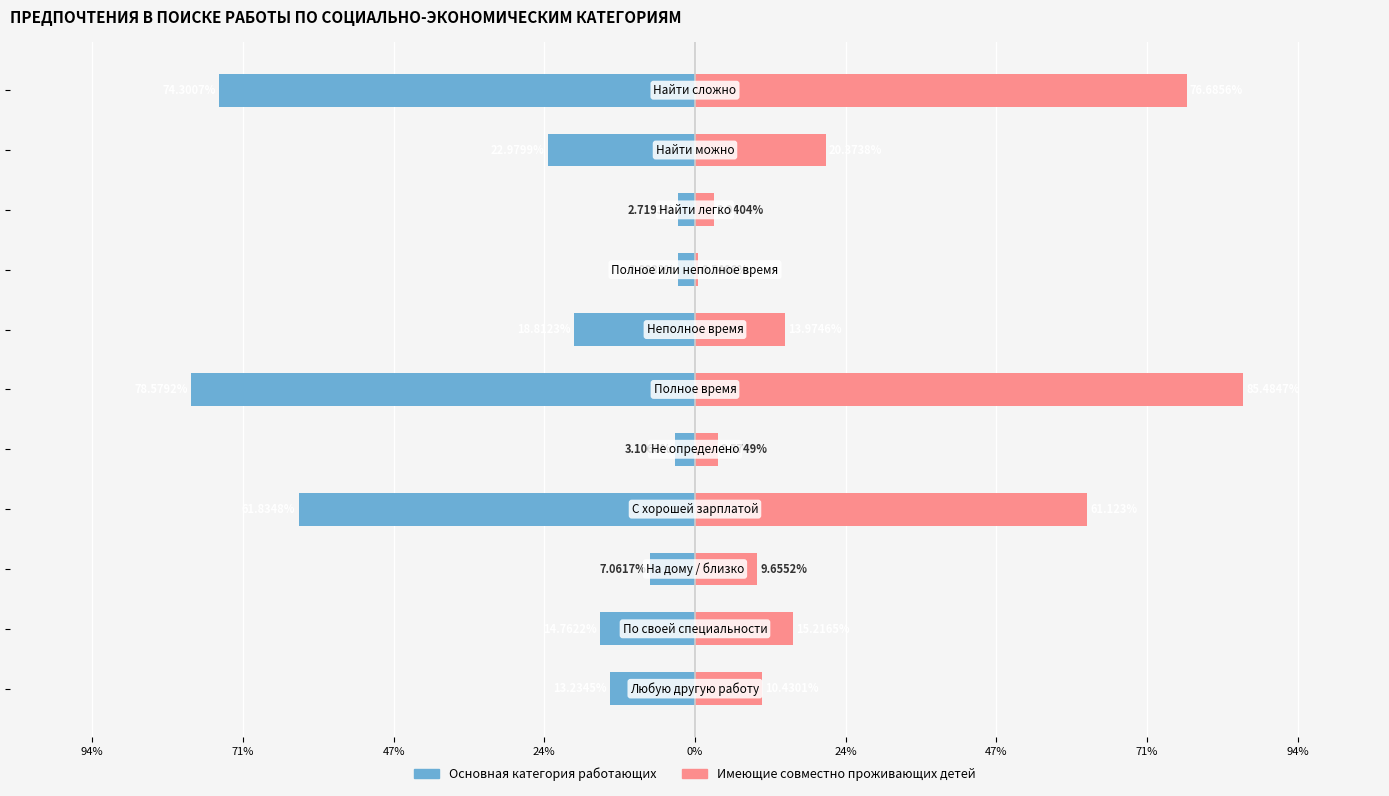

How many groups of bars are there?

11